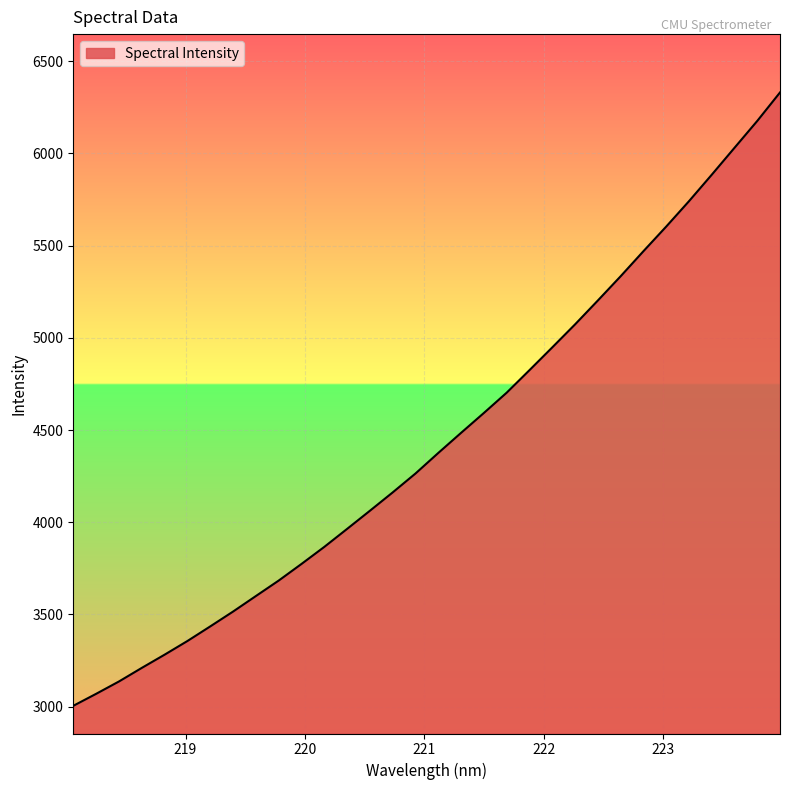

What is the minimum value shown in the chart?

3003.9